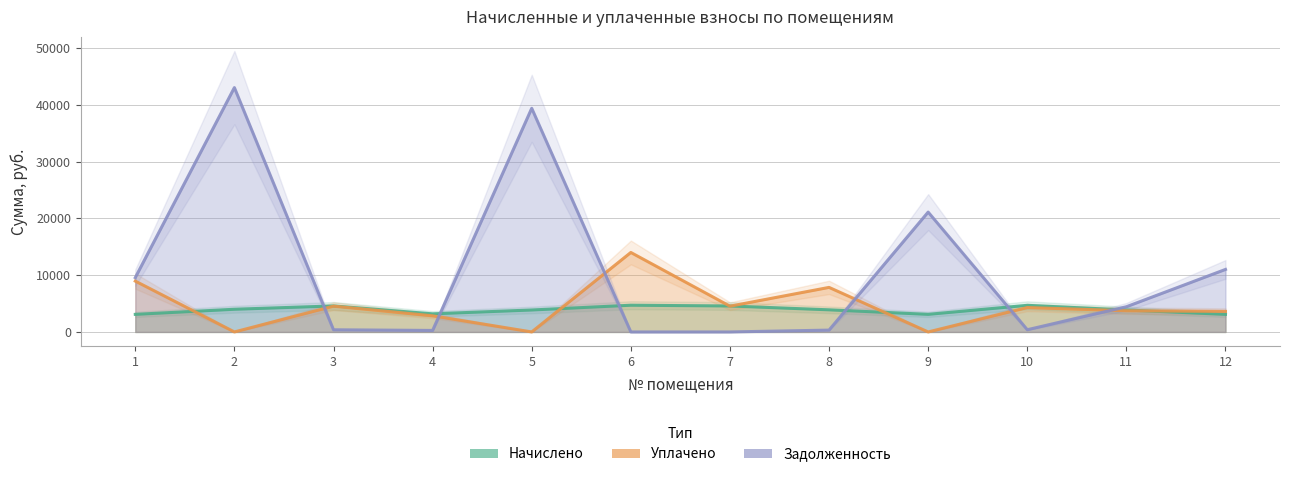

Which series has the largest total across all categories?

задолженность